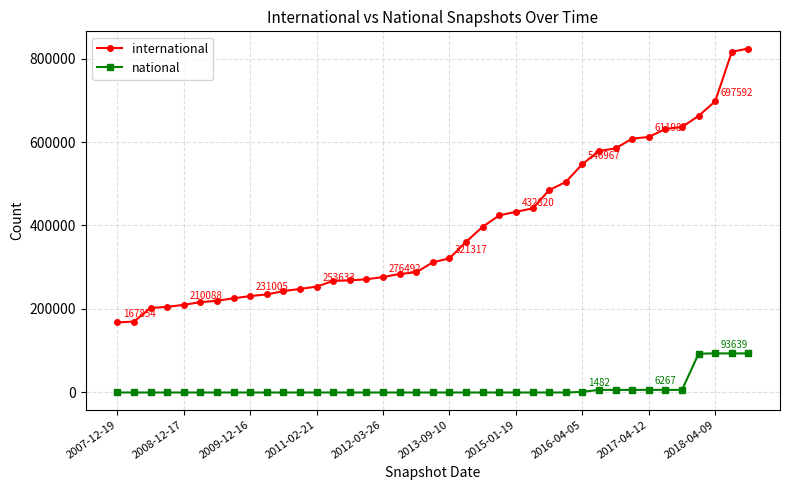

True or false: international and national cross at least once.

False